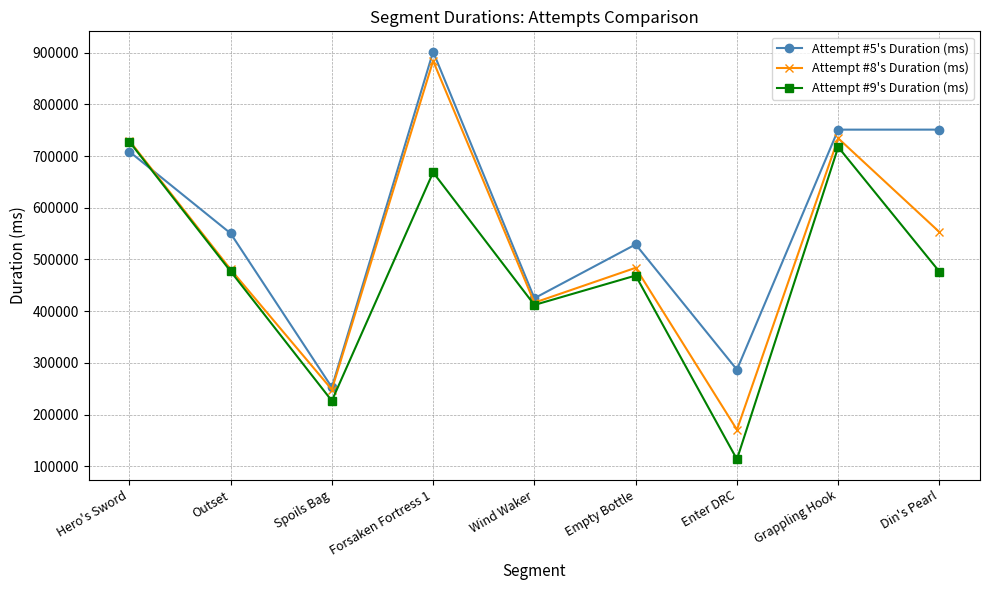

Is it true that Attempt #5's Duration (ms) equals 708849 at Hero's Sword?

True